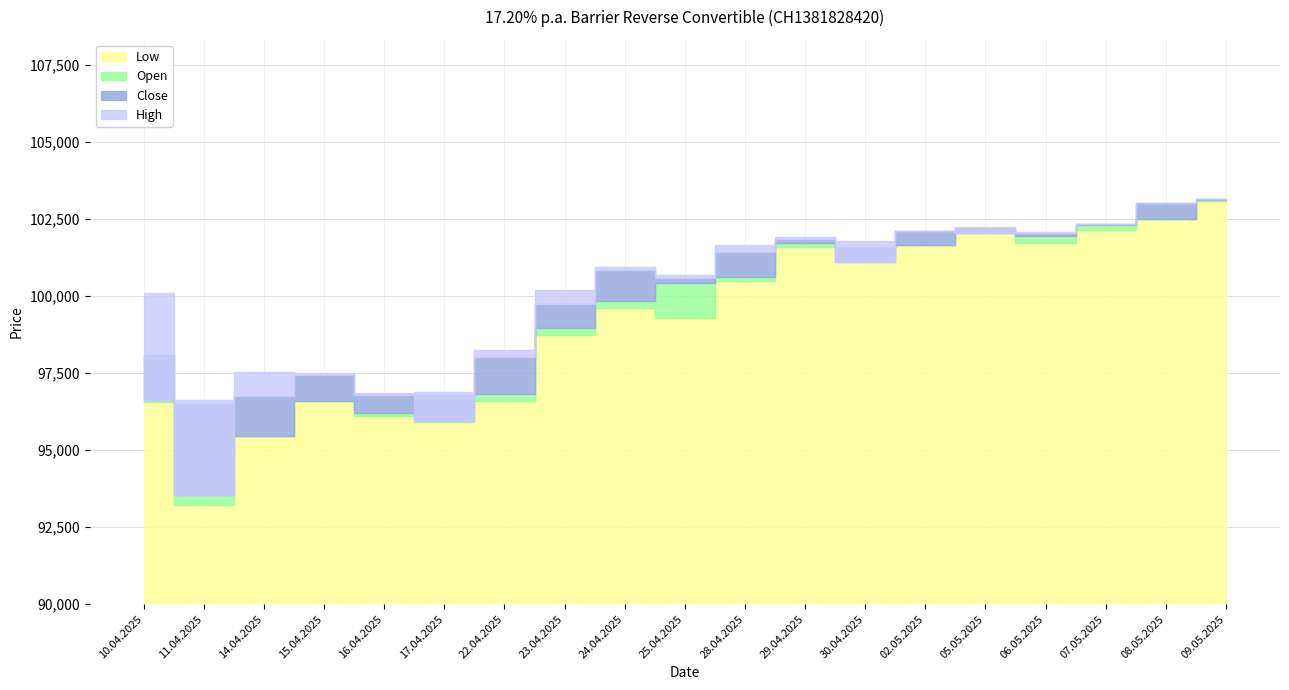

Is the value of Open at 22.04.2025 greater than the value of High at 16.04.2025?

No